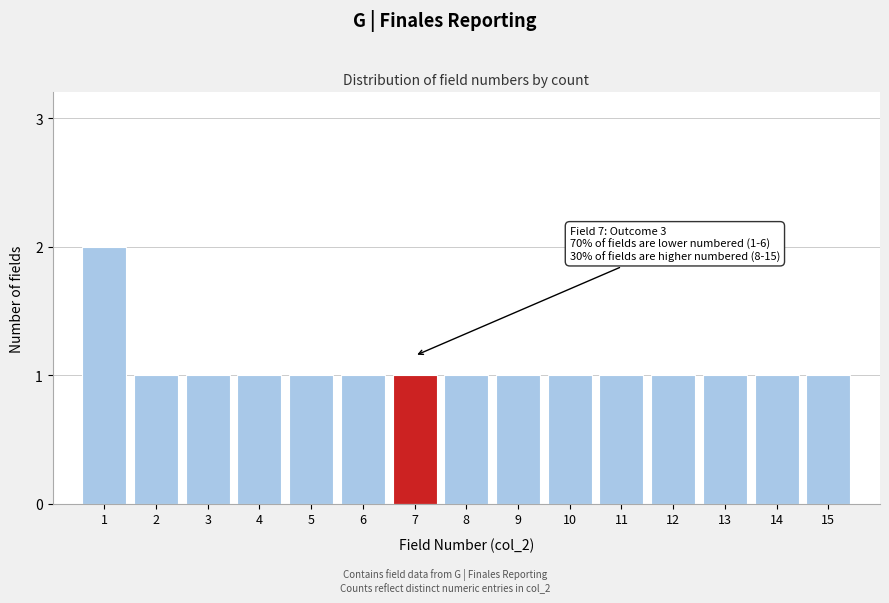

Reading left to right, transcribe all the data shown in this chart.

1=2	2=1	3=1	4=1	5=1	6=1	7=1	8=1	9=1	10=1	11=1	12=1	13=1	14=1	15=1